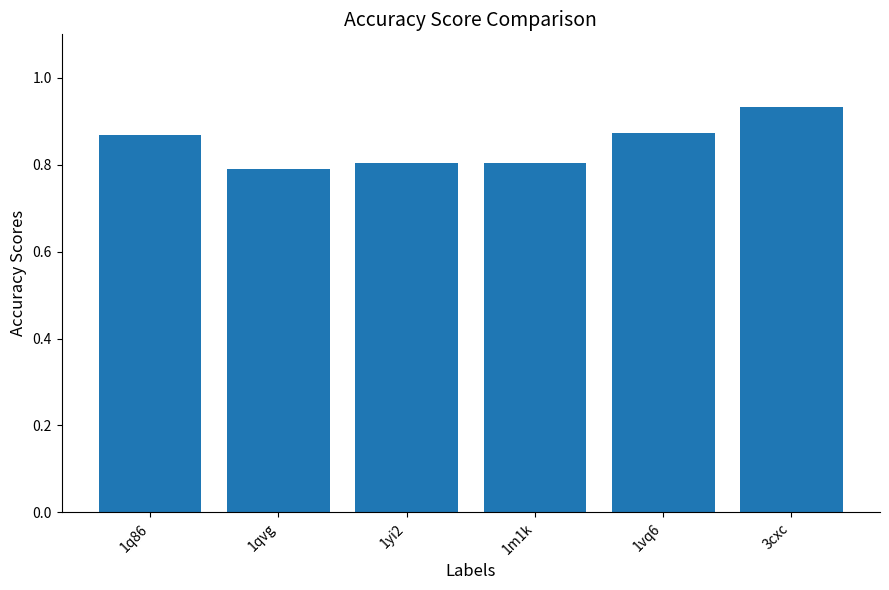

What is the sum of the values at 1qvg and 1q86?

1.7